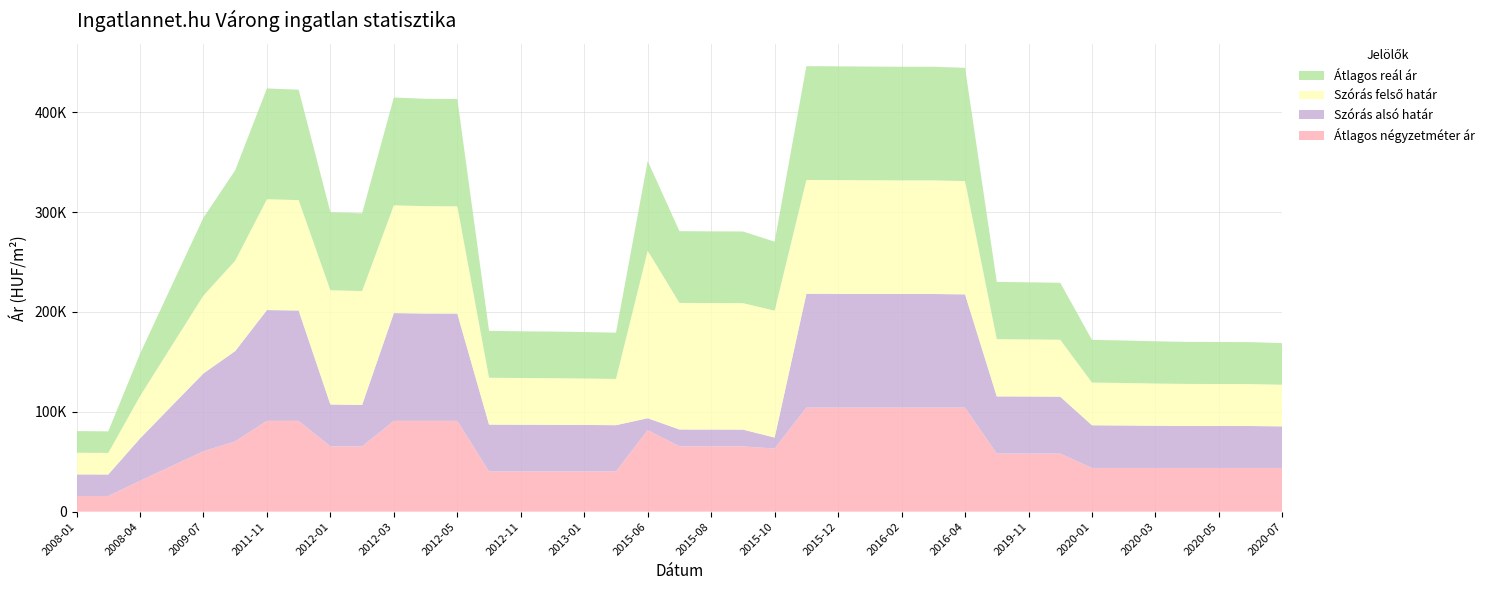

Reading right to left, transcribe all the data shown in this chart.

Átlagos négyzetméter ár: 2020-07=43750	2020-06=43750	2020-05=43750	2020-04=43750	2020-03=43750	2020-02=43750	2020-01=43750	2019-12=58125	2019-11=58125	2019-10=58125	2016-04=104166	2016-03=104166	2016-02=104166	2016-01=104166	2015-12=104166	2015-11=104166	2015-10=63144	2015-09=65357	2015-08=65357	2015-07=65357	2015-06=81607	2013-02=40277	2013-01=40277	2012-12=40277	2012-11=40277	2012-10=40277	2012-05=90909	2012-04=90909	2012-03=90909	2012-02=65317	2012-01=65317	2011-12=90909	2011-11=90909	2009-08=70303	2009-07=60476	2009-06=45684	2008-04=30893	2008-02=15625	2008-01=15625
Szórás alsó határ: 2020-07=41660	2020-06=41994	2020-05=42031	2020-04=42076	2020-03=42269	2020-02=42529	2020-01=42755	2019-12=57004	2019-11=57169	2019-10=57284	2016-04=113391	2016-03=113755	2016-02=113755	2016-01=113811	2015-12=113895	2015-11=113952	2015-10=11046	2015-09=16826	2015-08=16879	2015-07=16932	2015-06=11964	2013-02=46304	2013-01=46522	2012-12=46668	2012-11=46766	2012-10=46902	2012-05=107416	2012-04=107473	2012-03=107906	2012-02=41588	2012-01=41988	2011-12=110514	2011-11=110941	2009-08=90486	2009-07=77951	2009-06=60218	2008-04=42349	2008-02=21593	2008-01=21674
Szórás felső határ: 2020-07=41660	2020-06=41994	2020-05=42031	2020-04=42076	2020-03=42269	2020-02=42529	2020-01=42755	2019-12=57004	2019-11=57169	2019-10=57284	2016-04=113391	2016-03=113755	2016-02=113755	2016-01=113811	2015-12=113895	2015-11=113952	2015-10=127072	2015-09=126594	2015-08=126647	2015-07=126700	2015-06=167694	2013-02=46304	2013-01=46522	2012-12=46668	2012-11=46766	2012-10=46902	2012-05=107416	2012-04=107473	2012-03=107906	2012-02=113970	2012-01=114370	2011-12=110514	2011-11=110941	2009-08=90486	2009-07=77951	2009-06=60218	2008-04=42349	2008-02=21593	2008-01=21674
Átlagos reál ár: 2020-07=41660	2020-06=41994	2020-05=42031	2020-04=42076	2020-03=42269	2020-02=42529	2020-01=42755	2019-12=57004	2019-11=57169	2019-10=57284	2016-04=113391	2016-03=113755	2016-02=113755	2016-01=113811	2015-12=113895	2015-11=113952	2015-10=69059	2015-09=71710	2015-08=71763	2015-07=71816	2015-06=89829	2013-02=46304	2013-01=46522	2012-12=46668	2012-11=46766	2012-10=46902	2012-05=107416	2012-04=107473	2012-03=107906	2012-02=77779	2012-01=78179	2011-12=110514	2011-11=110941	2009-08=90486	2009-07=77951	2009-06=60218	2008-04=42349	2008-02=21593	2008-01=21674